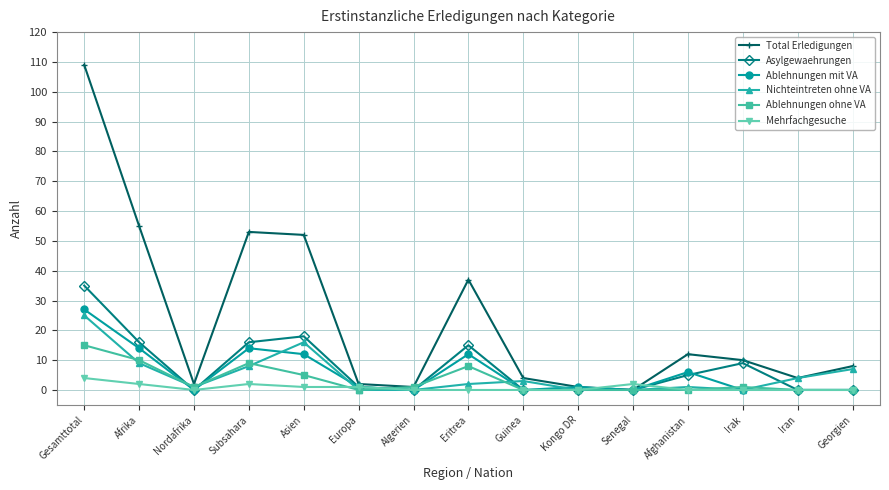

What are all the series names shown in the legend?

Total Erledigungen, Asylgewaehrungen, Ablehnungen mit VA, Nichteintreten ohne VA, Ablehnungen ohne VA, Mehrfachgesuche